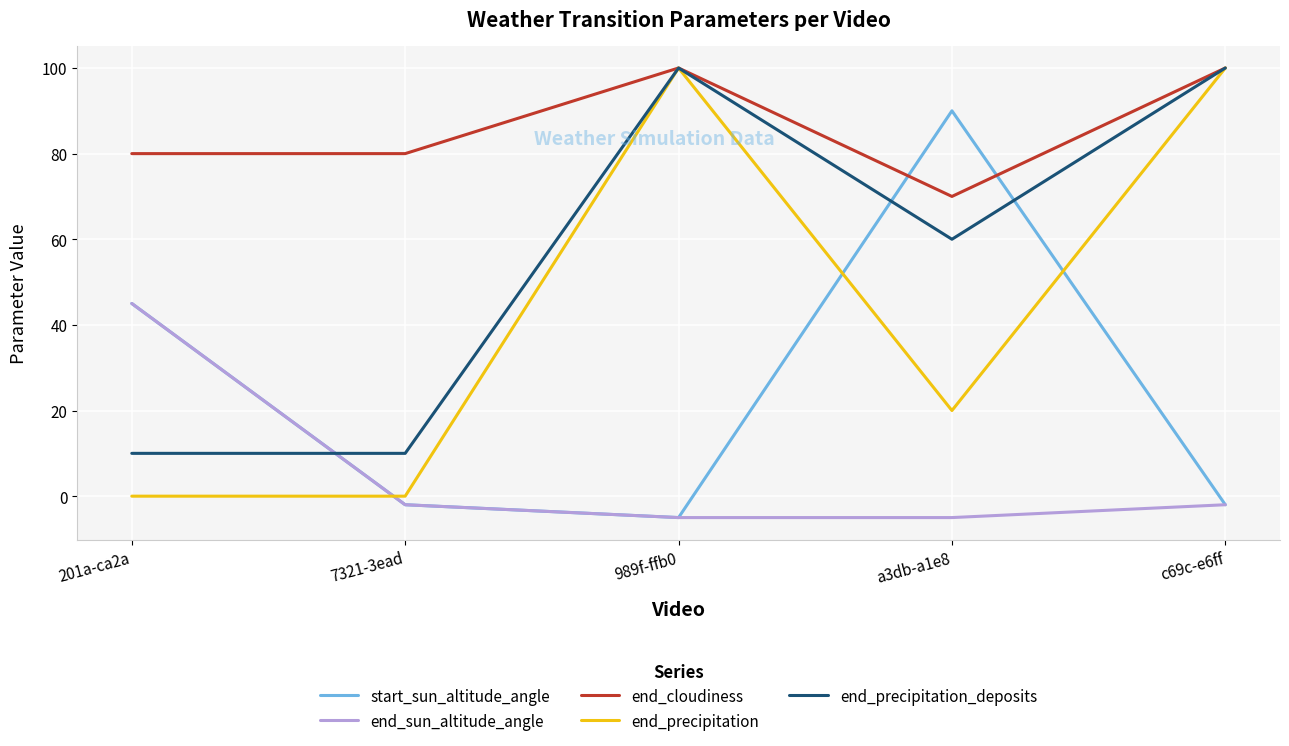

What position from the left is 989f-ffb0?

3